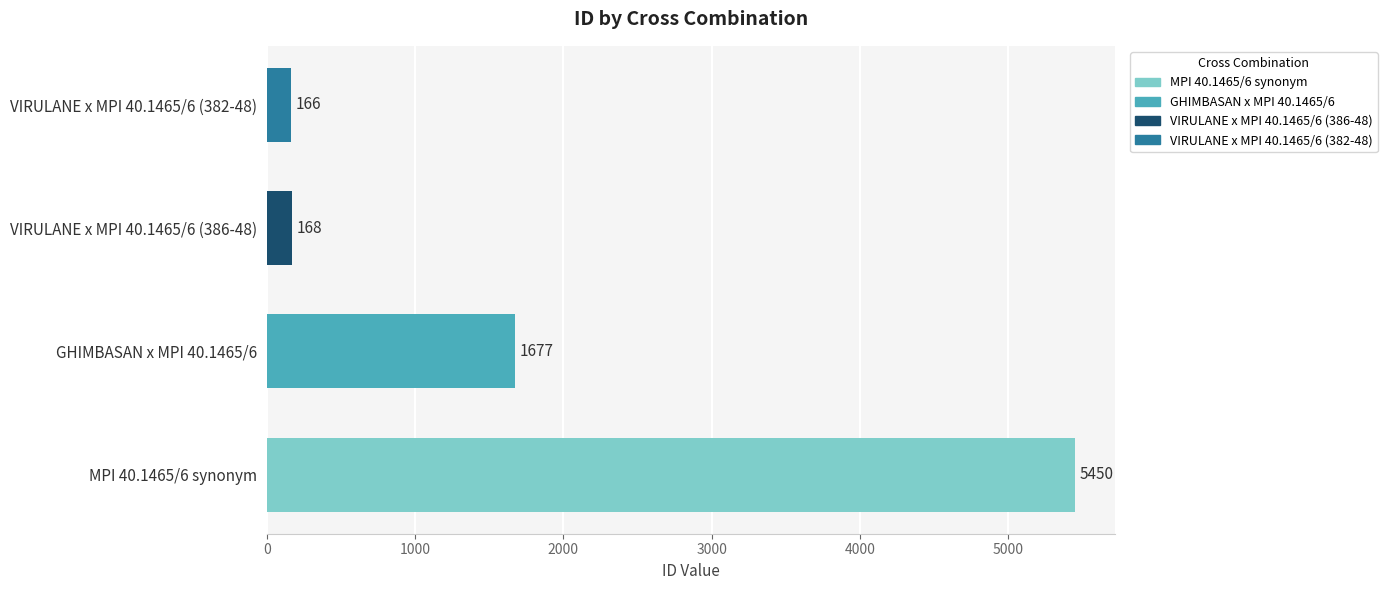

What is the change in value from GHIMBASAN x MPI 40.1465/6 to VIRULANE x MPI 40.1465/6 (382-48)?

-1511